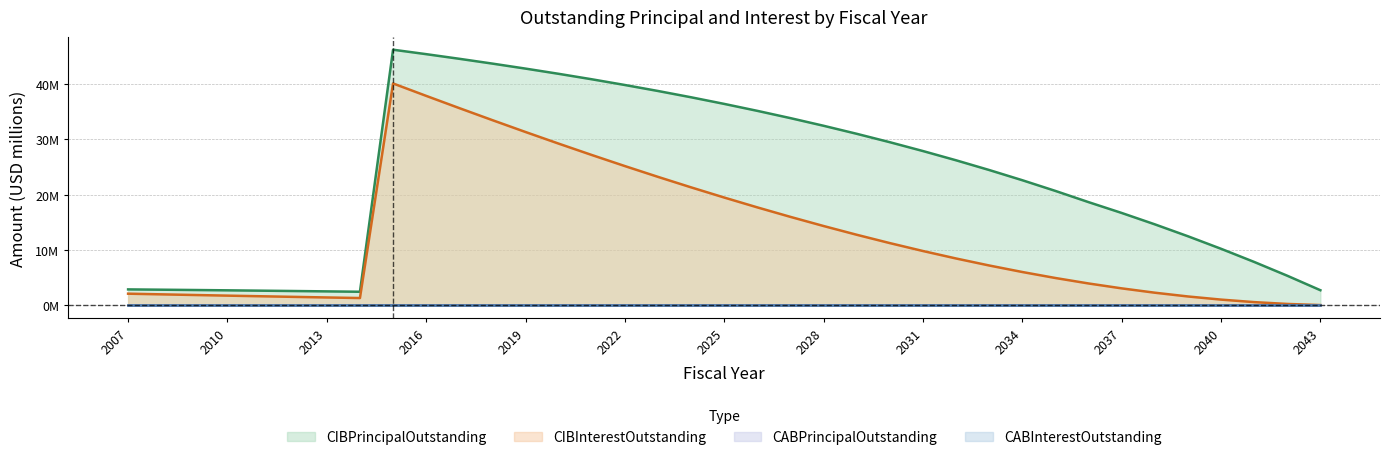

Does the chart display data point markers on the line(s)?

No